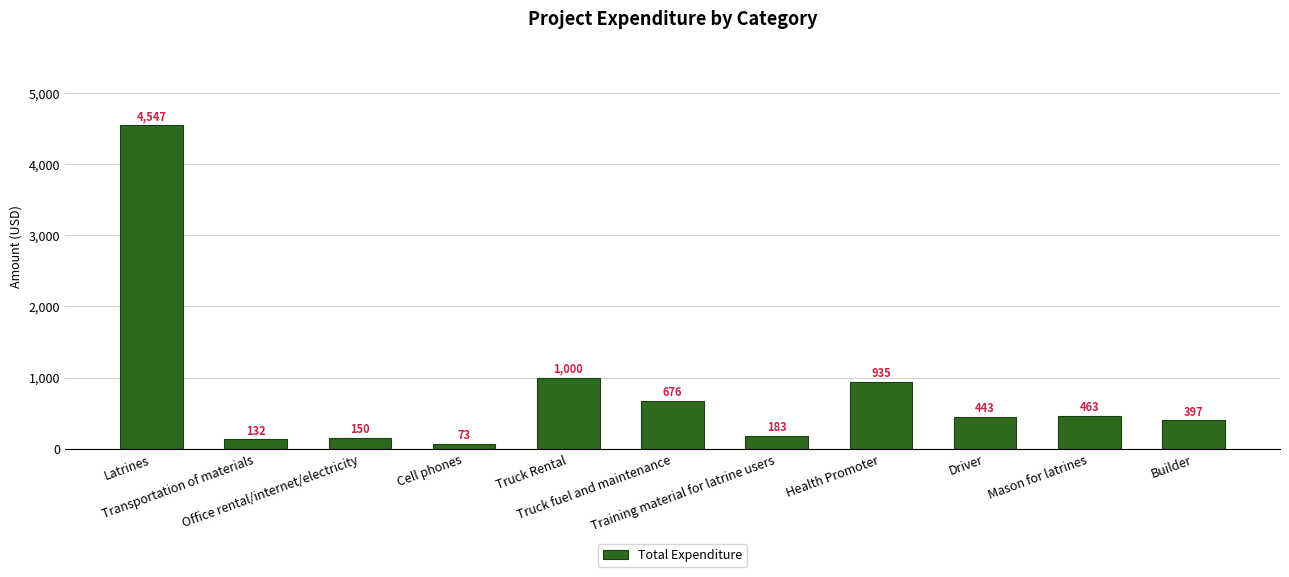

What is the value of the 5th bar from the left?

1000.0